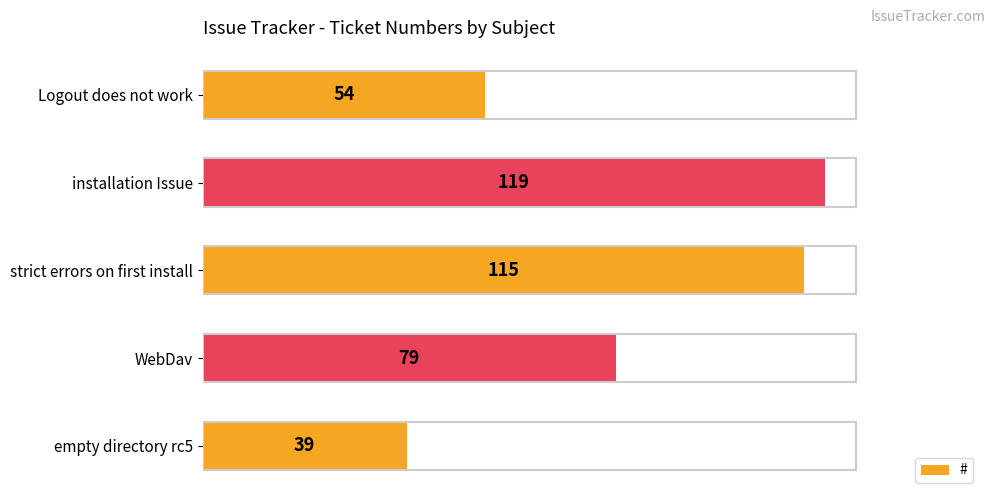

Reading top to bottom, extract all data points from this chart.

54	119	115	79	39